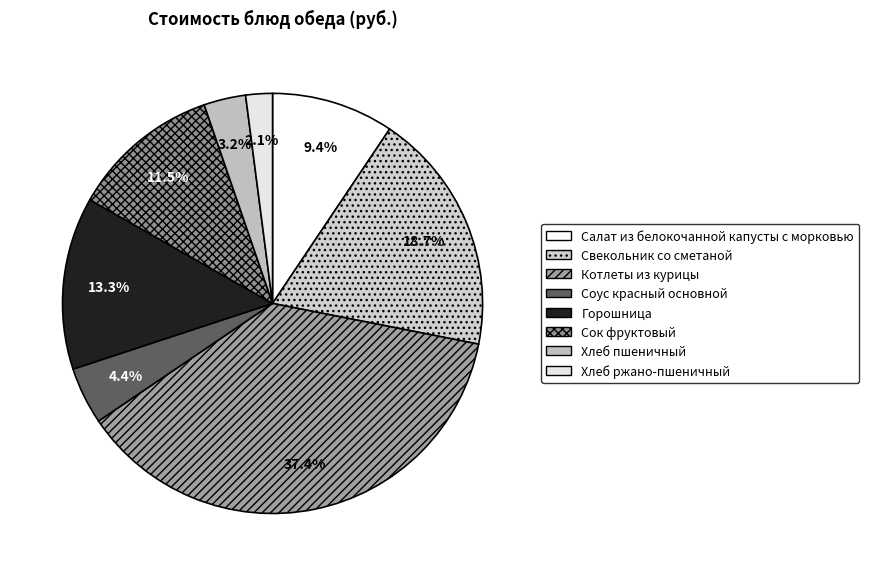

Count the number of slices in the pie.

8